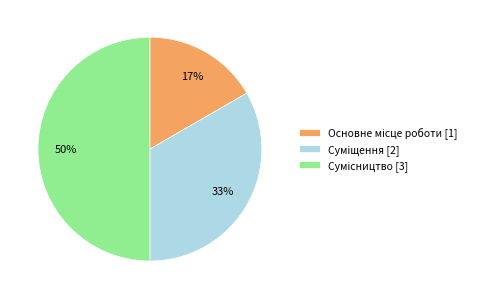

To the nearest percent, what is the difference between the largest and smallest slice percentages?

33%